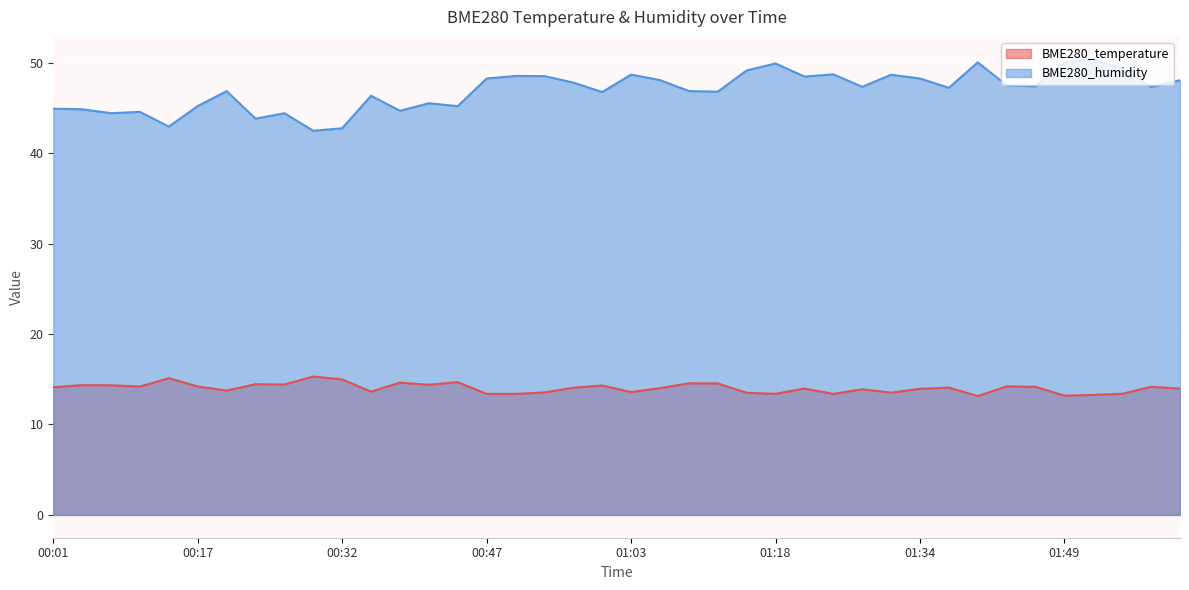

Does the chart display data point markers on the line(s)?

No